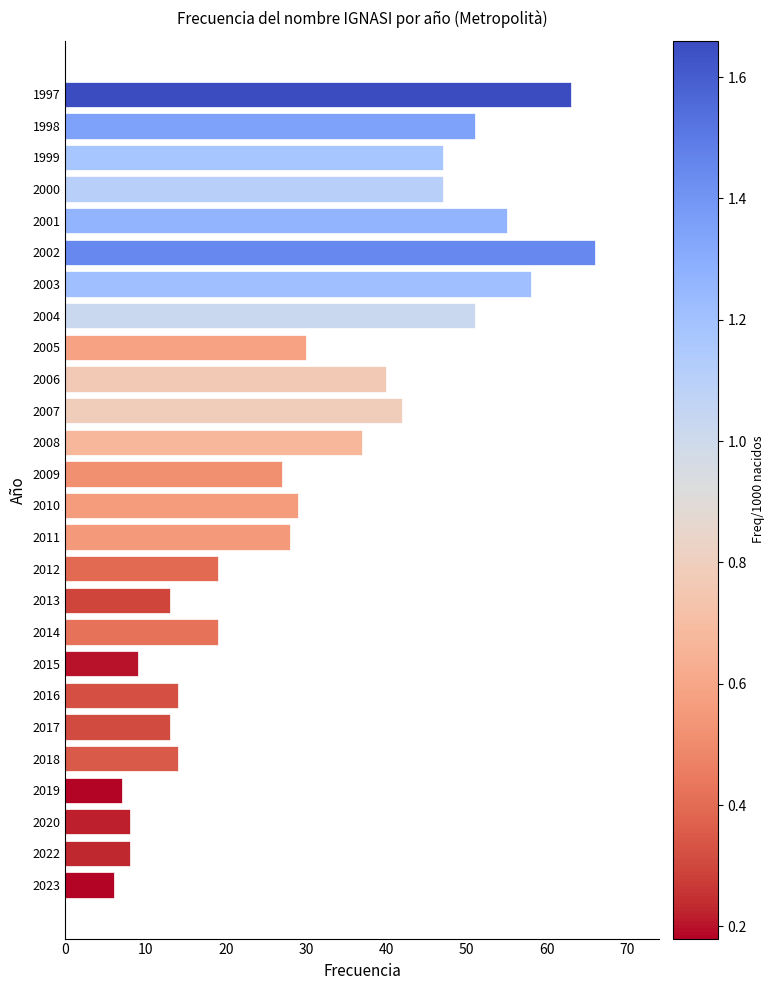

Which has a higher value, 2015 or 2001?

2001